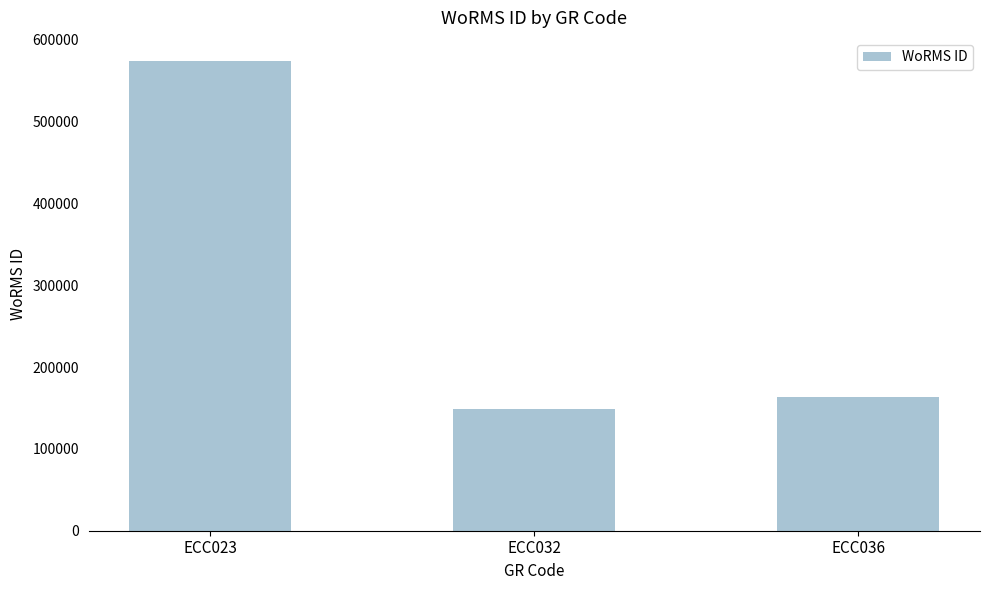

True or false: the data shows 862585 at ECC023.

False